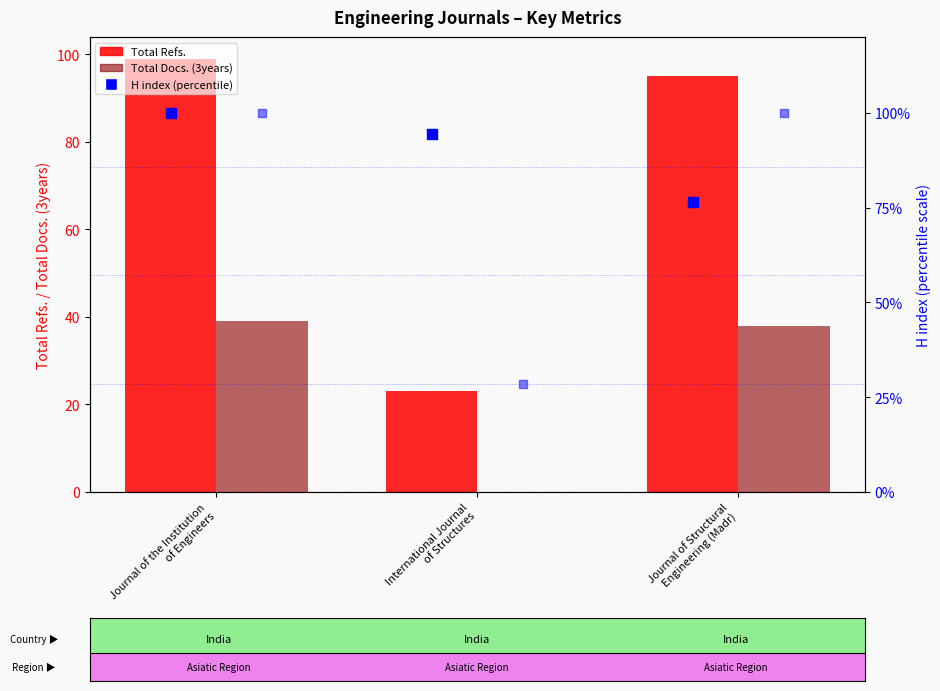

At how many categories does at least one series exceed 45?

3